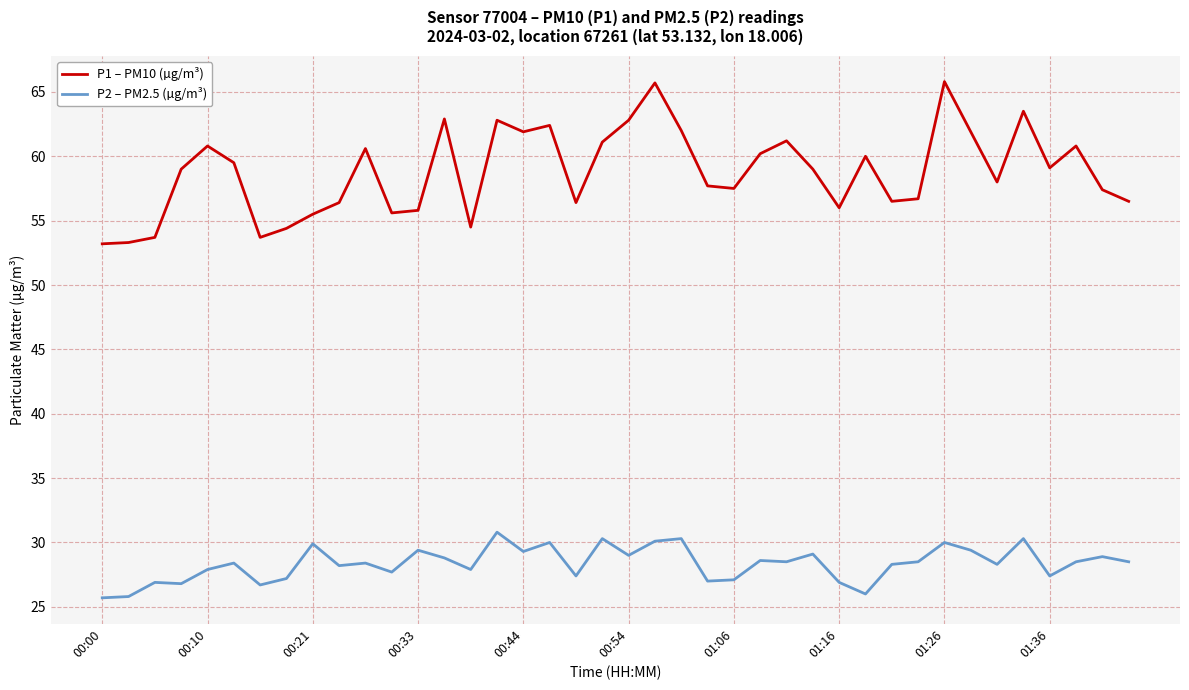

What is the lowest value of the P2 – PM2.5 (µg/m³) series?

25.7